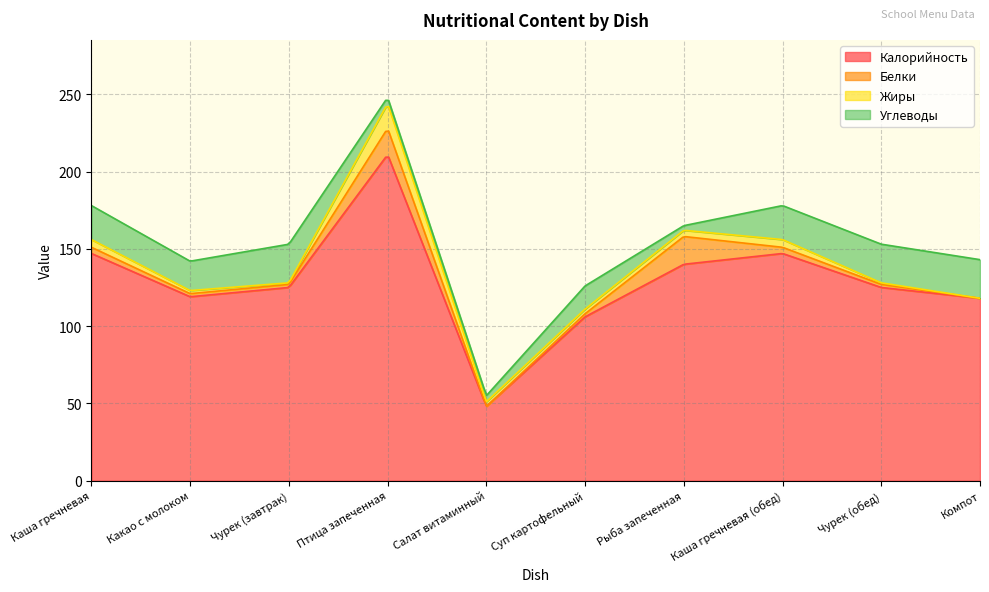

What is the total value across all series at Птица запеченная?

248